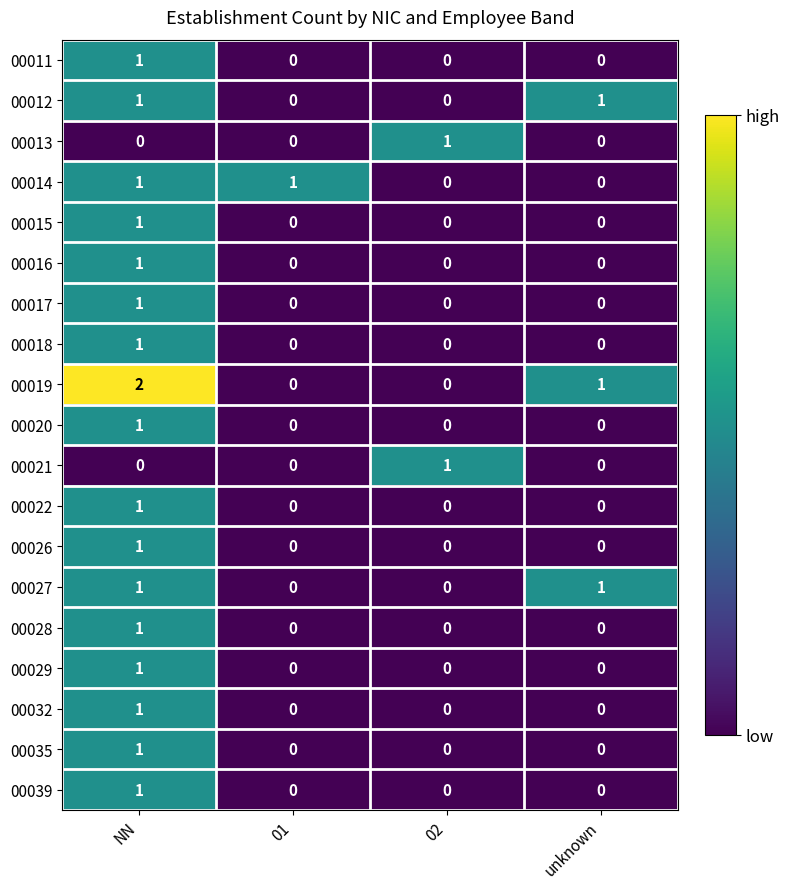

Is it true that 00027 equals 0 at 02?

True